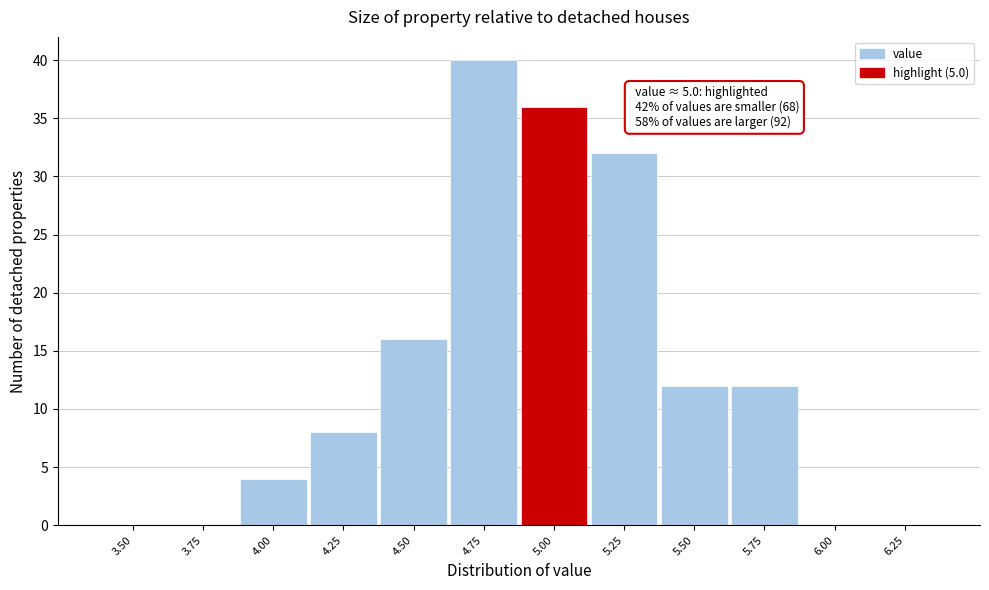

Reading left to right, what are all the values shown in this chart?

3.50=0	3.75=0	4.00=4	4.25=8	4.50=16	4.75=40	5.00=36	5.25=32	5.50=12	5.75=12	6.00=0	6.25=0